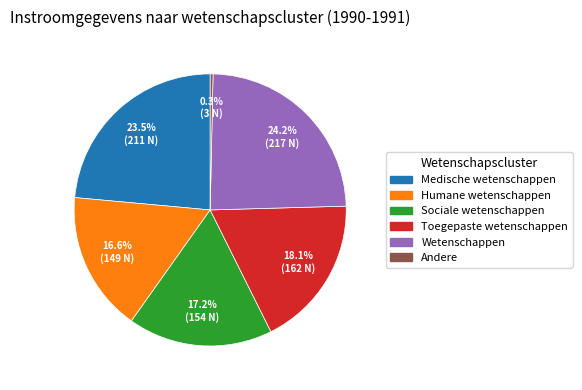

Is Andere the majority of the pie?

No